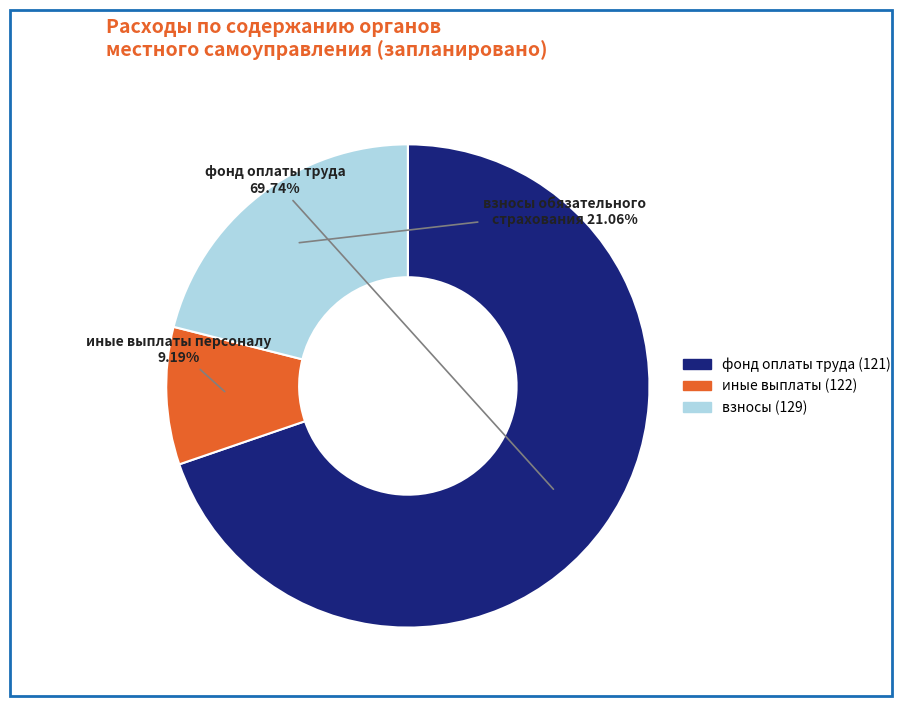

Does any single category account for the majority?

Yes